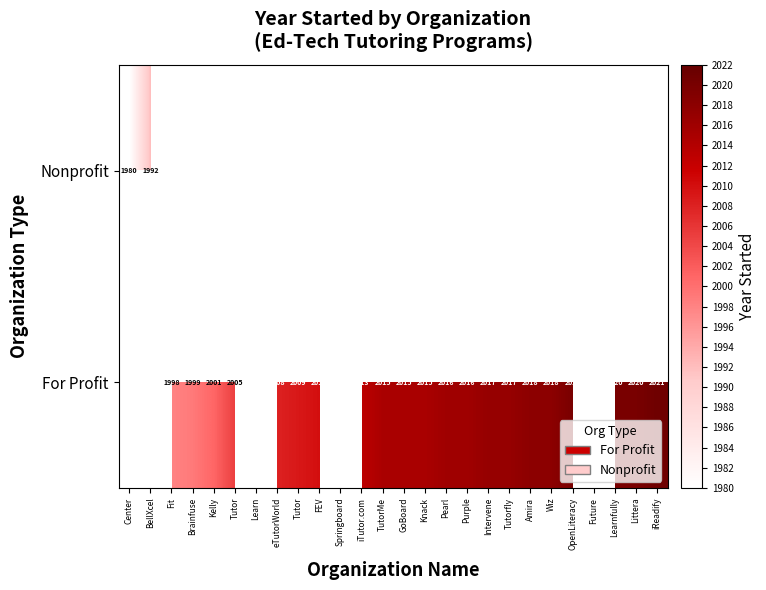

How many data points does each series have?

26